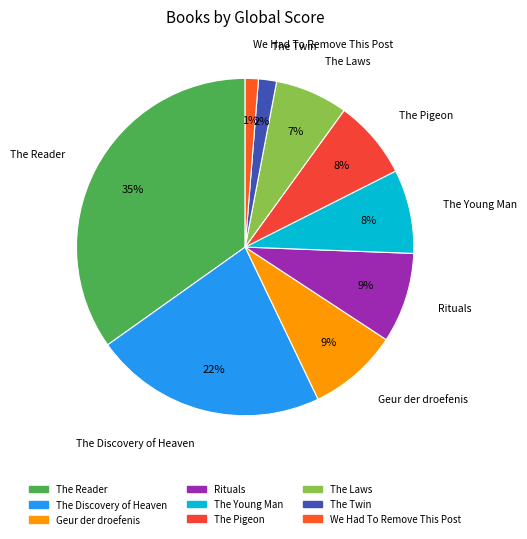

Is The Pigeon the majority of the pie?

No